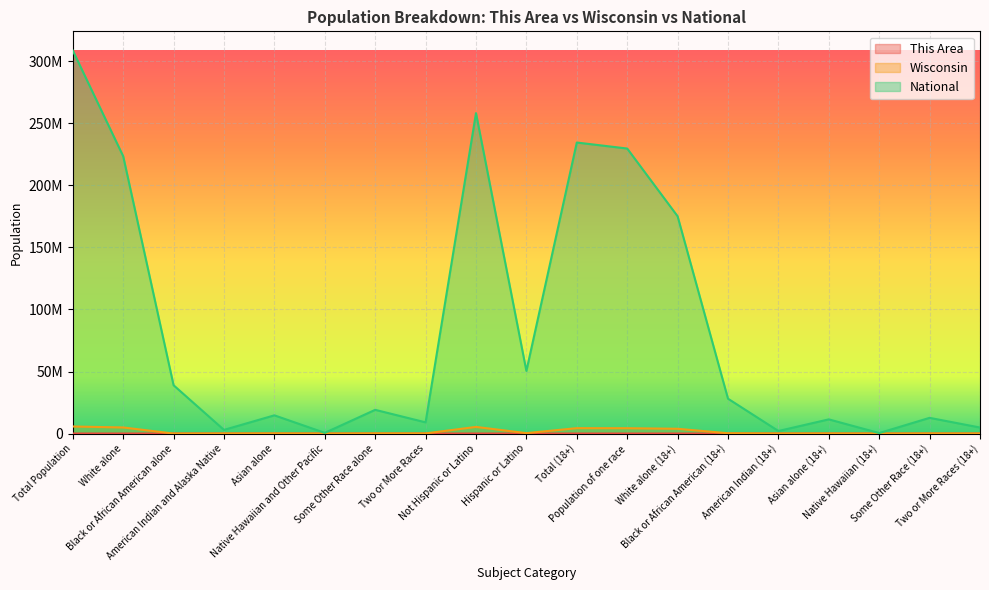

What is the sum of all Wisconsin values?

29698923